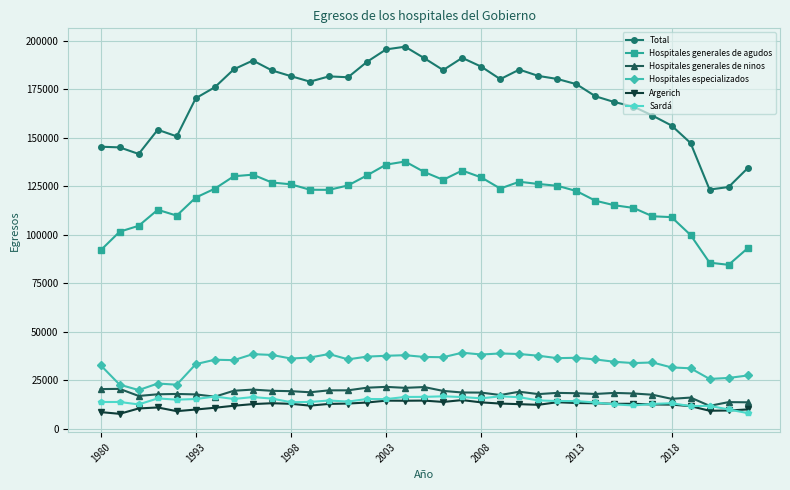

Which series has the widest spread of values?

Total